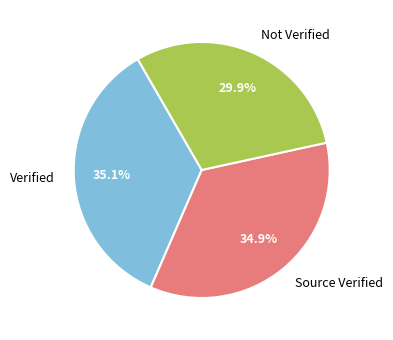

How much of the chart is everything except Verified?

64.9%